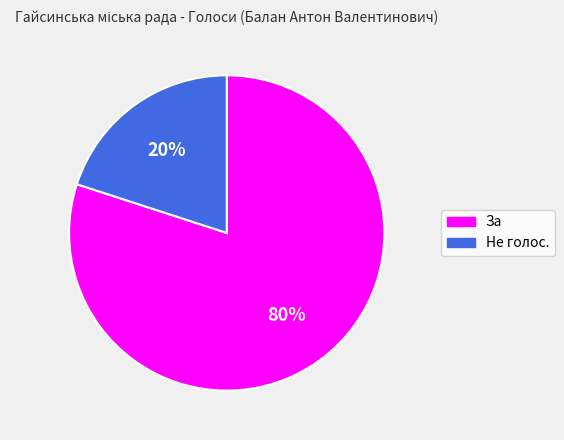

Which category accounts for the majority?

За